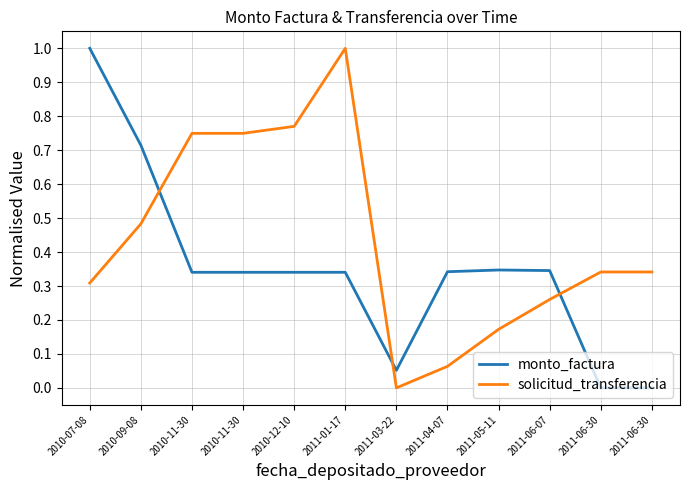

Does the chart display data point markers on the line(s)?

No